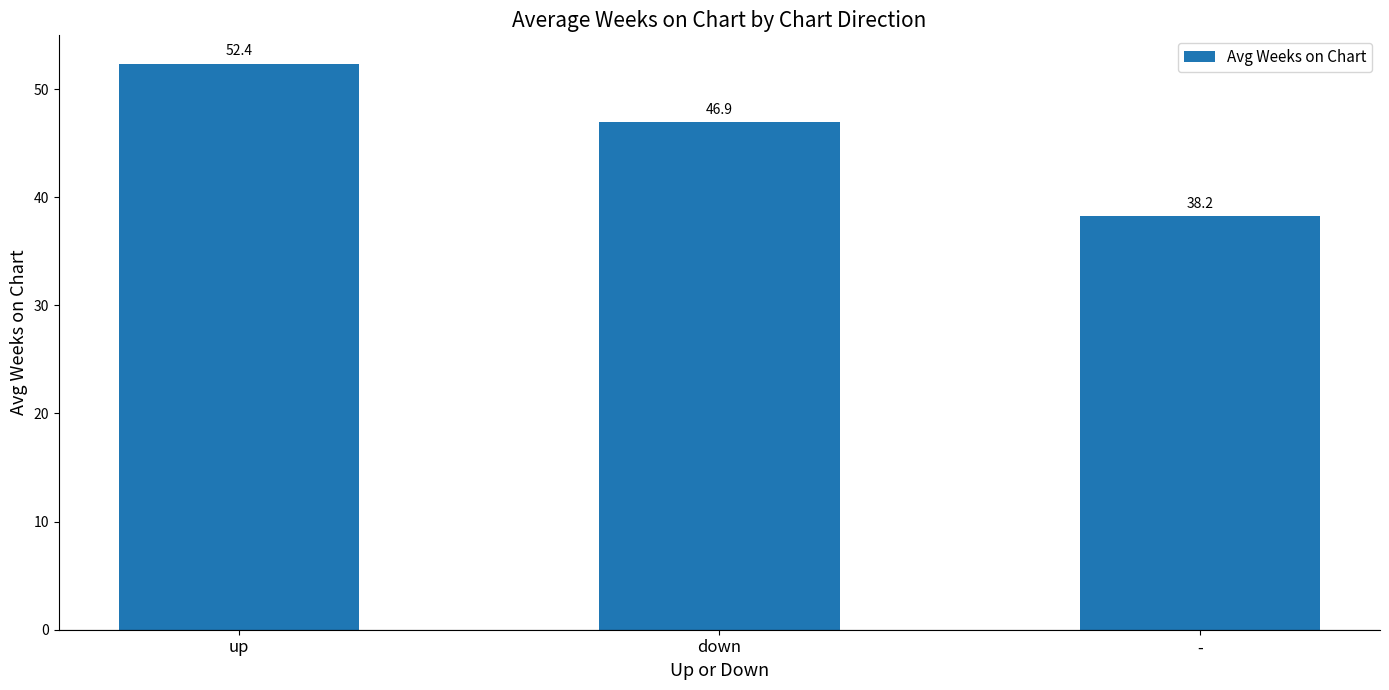

Which label corresponds to the largest value in the chart?

up